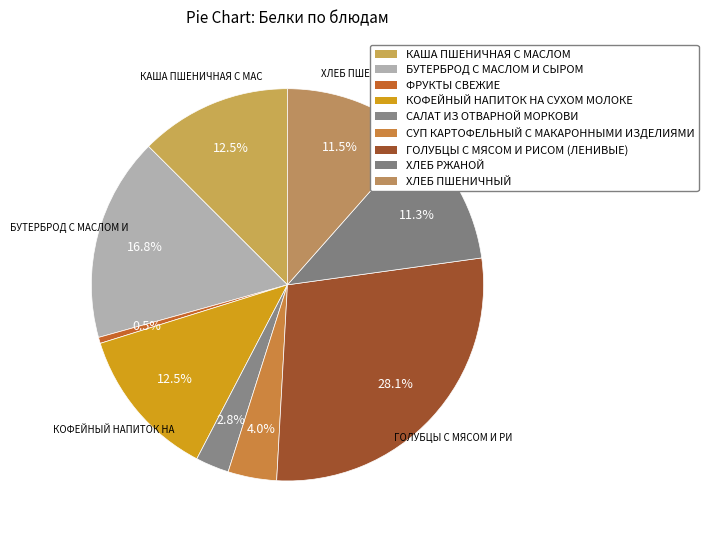

Count the number of slices in the pie.

9